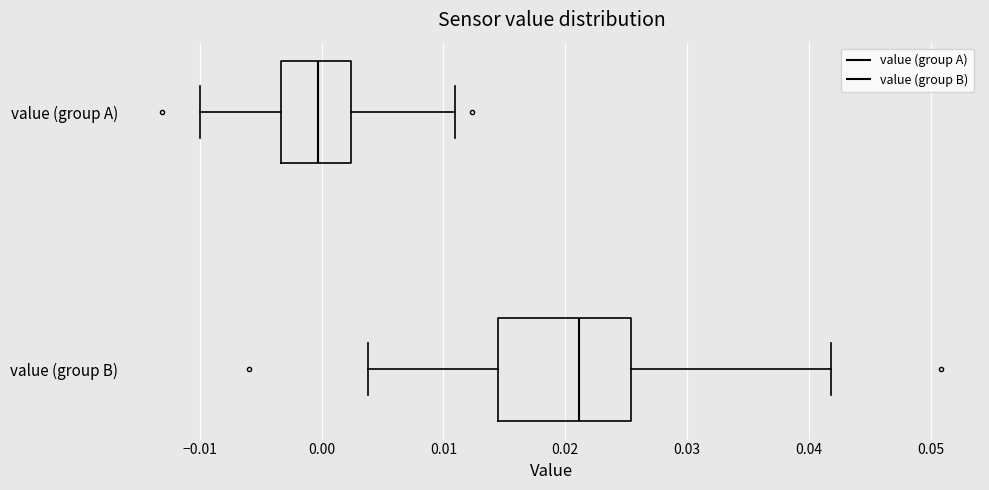

Where is the right edge of the box for value (group A) on the x-axis? The values are not printed on the chart, so give them approximately, as read against the axis.

0.002